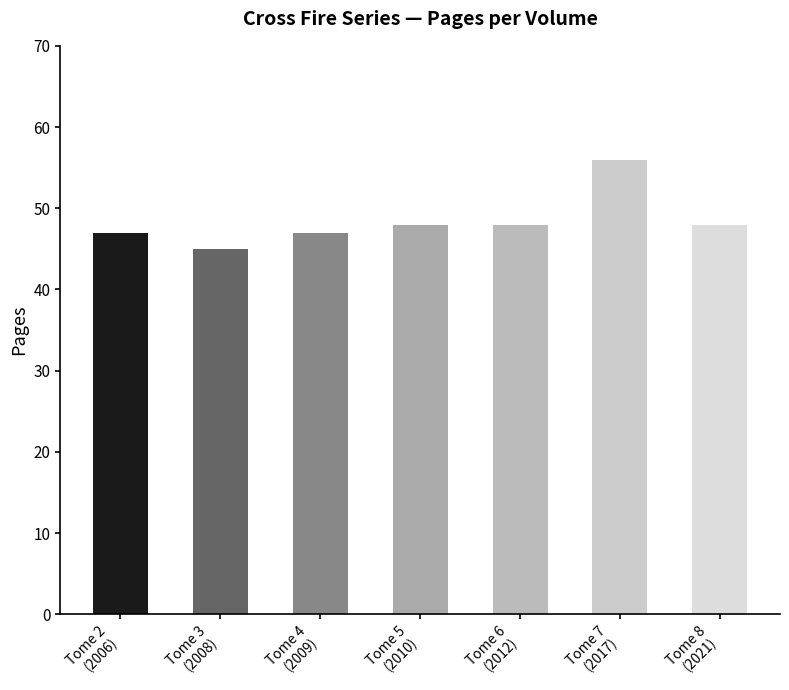

At which label does the data first exceed 48?

Tome 7
(2017)